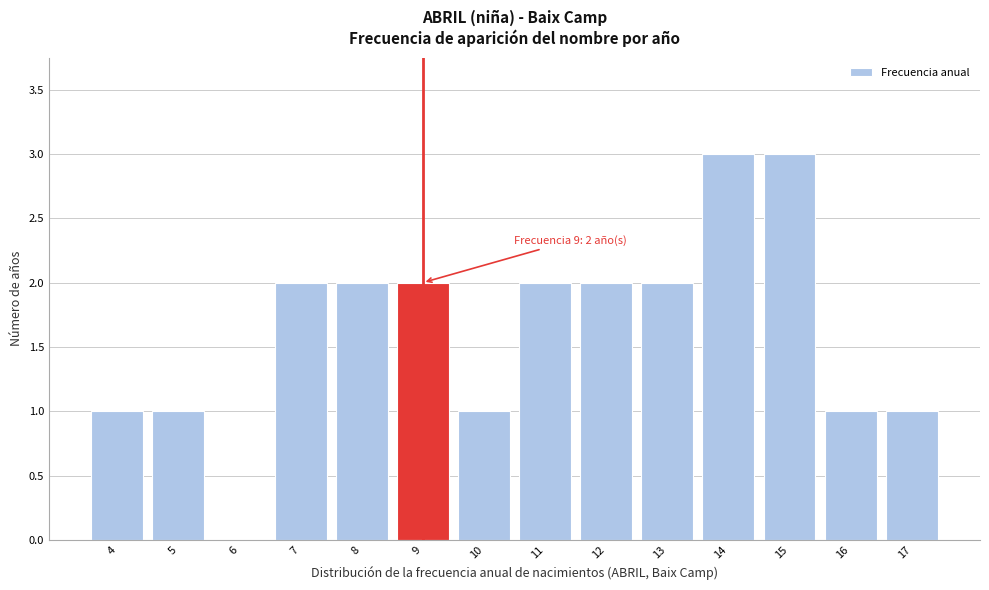

Reading left to right, transcribe all the data shown in this chart.

4=1	5=1	6=0	7=2	8=2	9=2	10=1	11=2	12=2	13=2	14=3	15=3	16=1	17=1